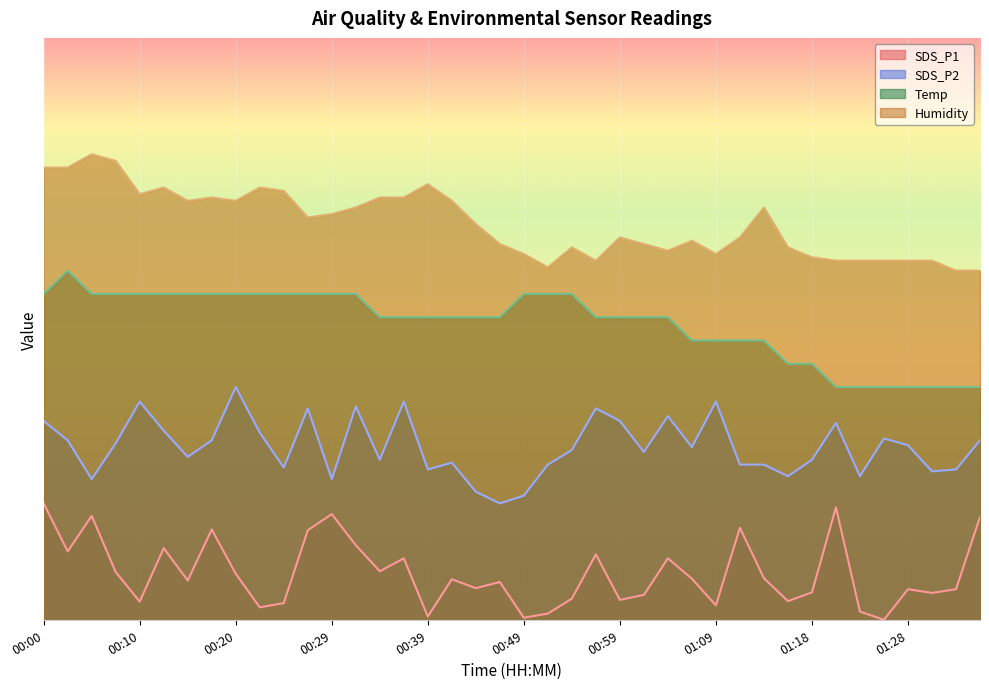

The value of Humidity at 00:22 is 95.7. True or false?

False